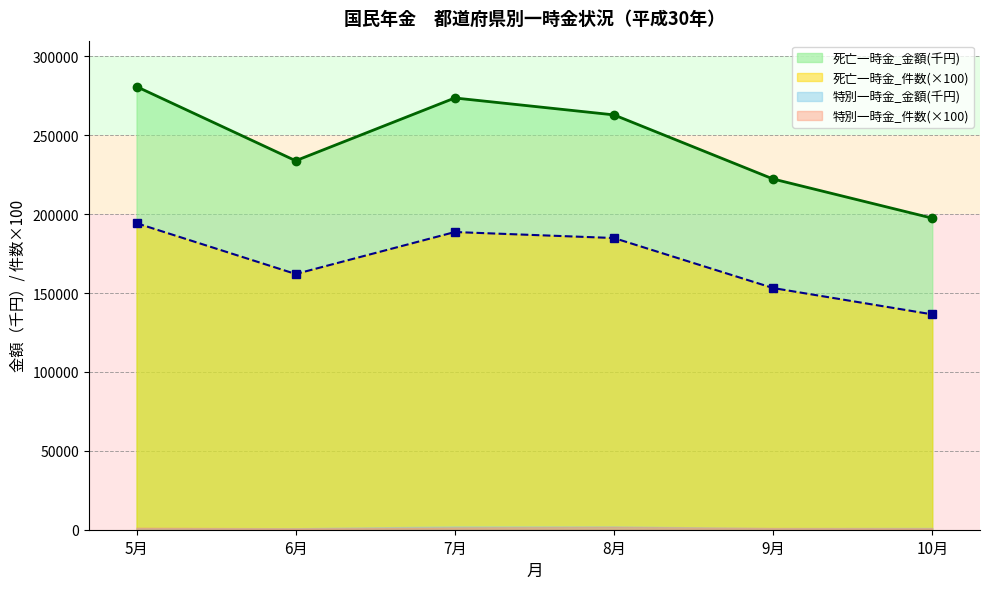

How many categories are shown in the chart?

6